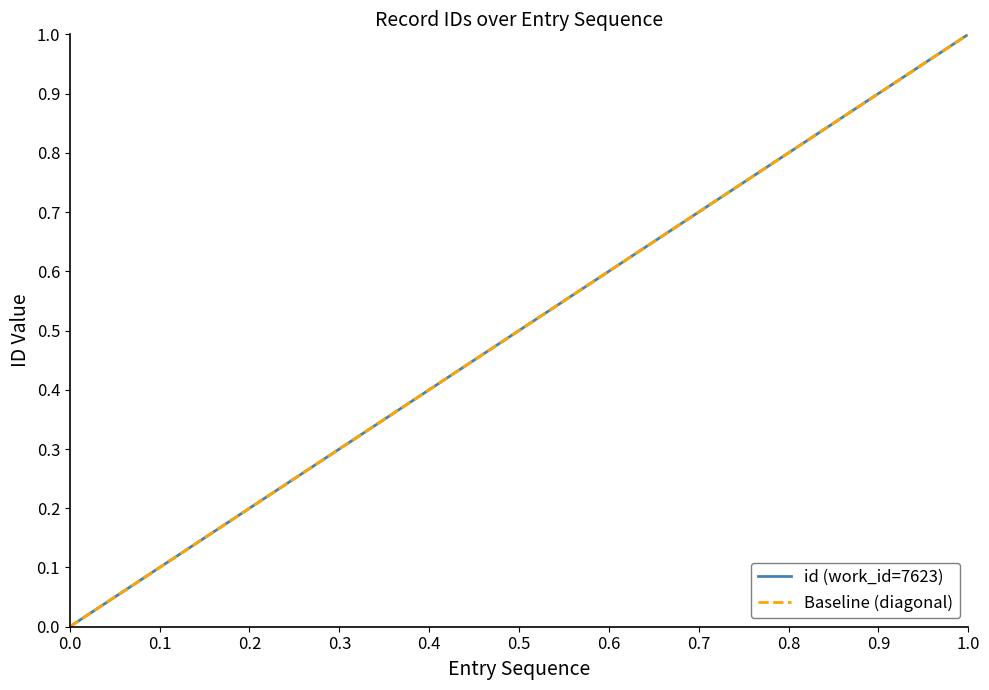

True or false: the data has more than 0 interior local peaks.

False